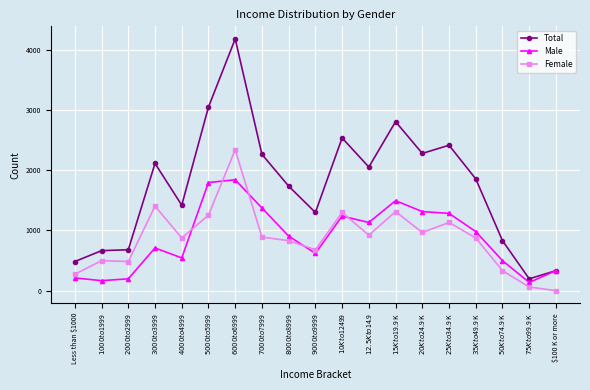

At which label does Total reach its minimum?

$75 K to $99.9 K